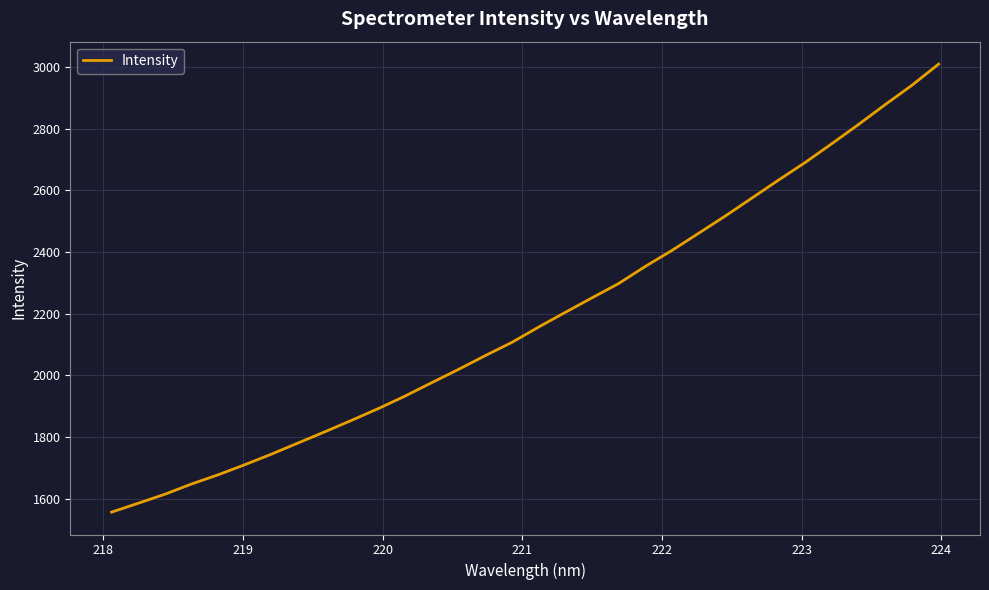

What is the difference between the maximum and minimum values?

1452.0